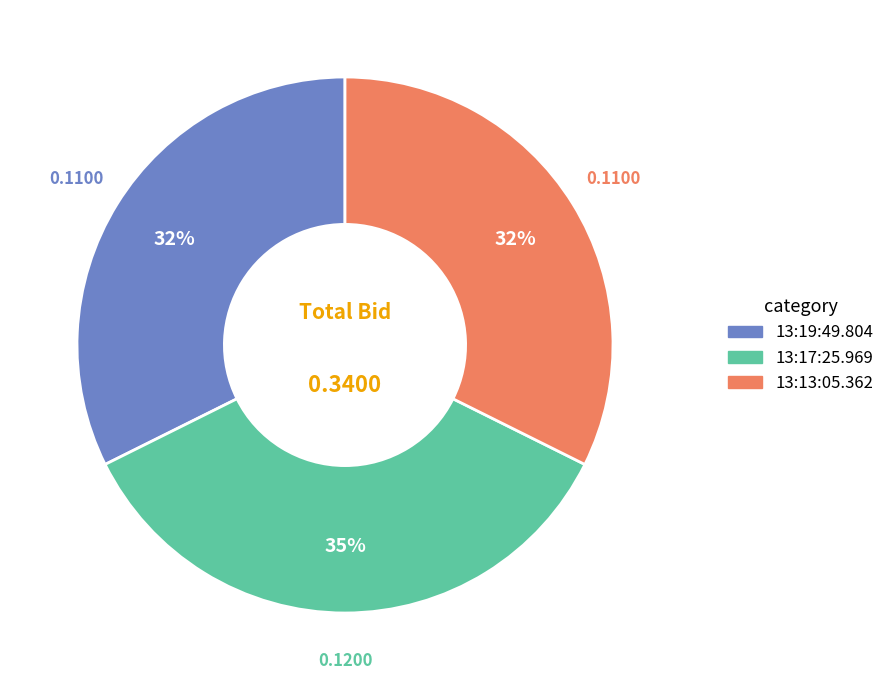

Is there any slice that represents more than half of the pie?

No